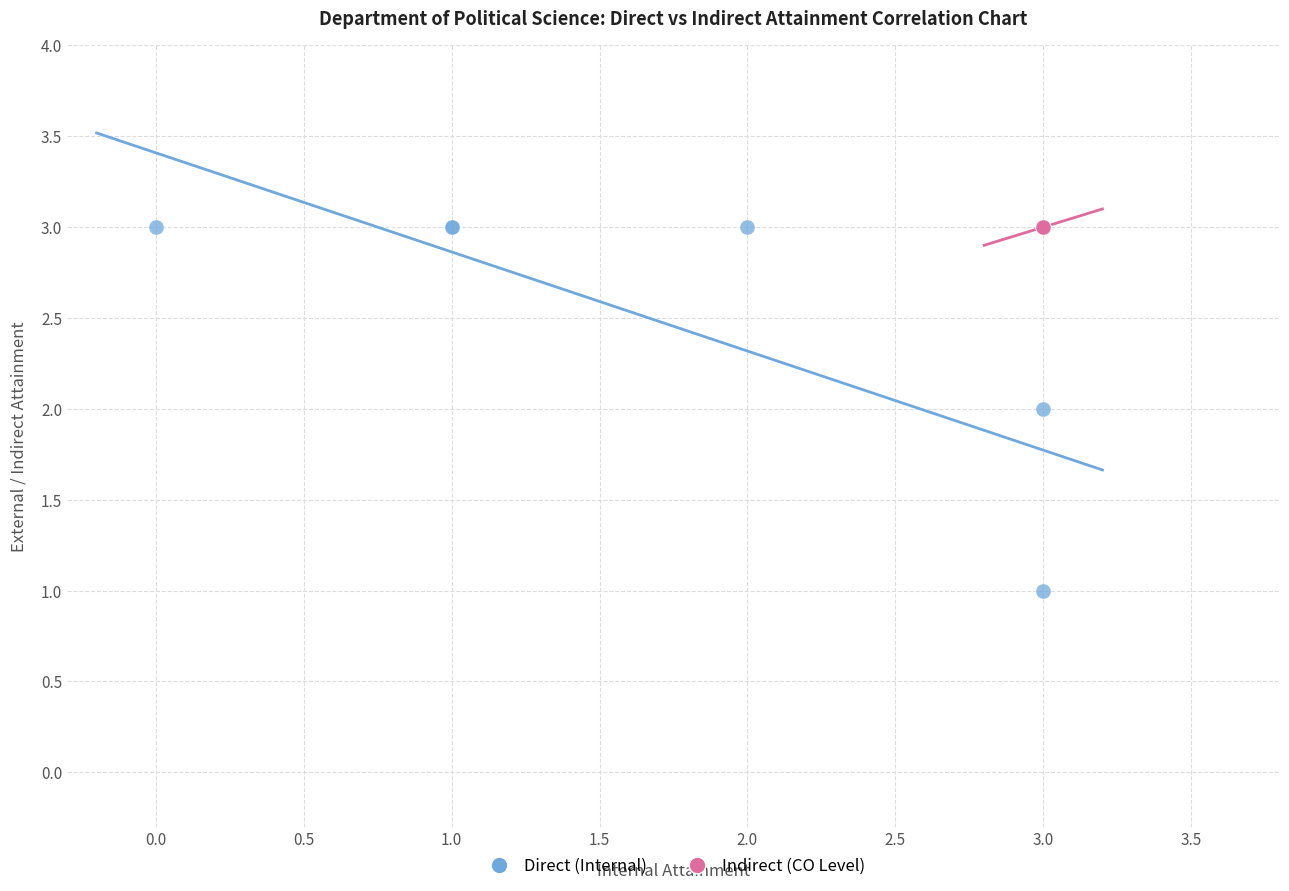

What are all the series names shown in the legend?

Direct (Internal), Indirect (CO Level)